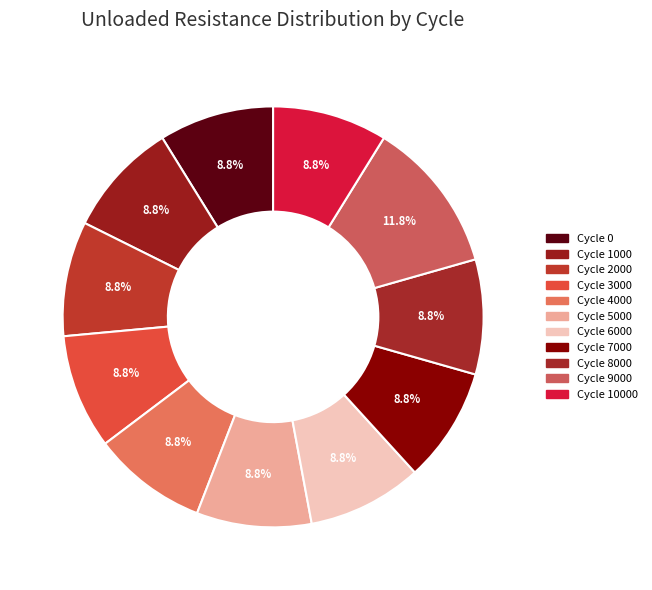

Combined, do 5000 and 7000 account for over 50%?

No